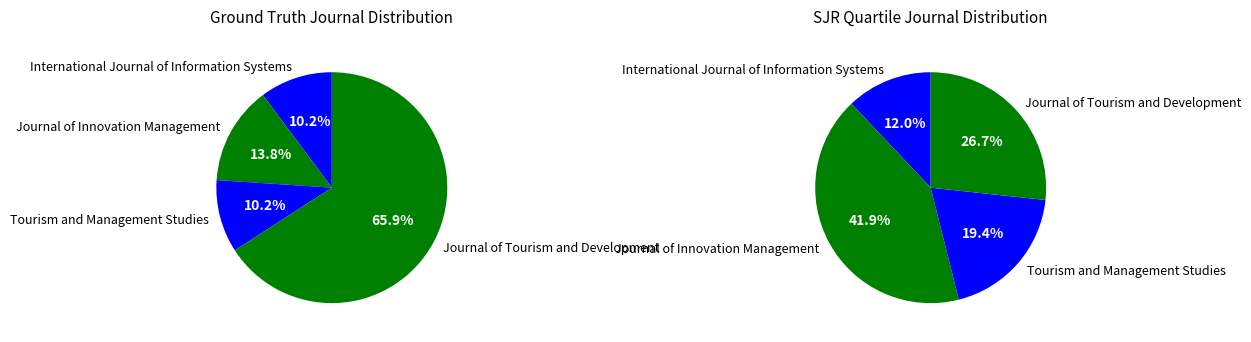

To the nearest percent, what is the difference between the largest and smallest slice percentages?

56%